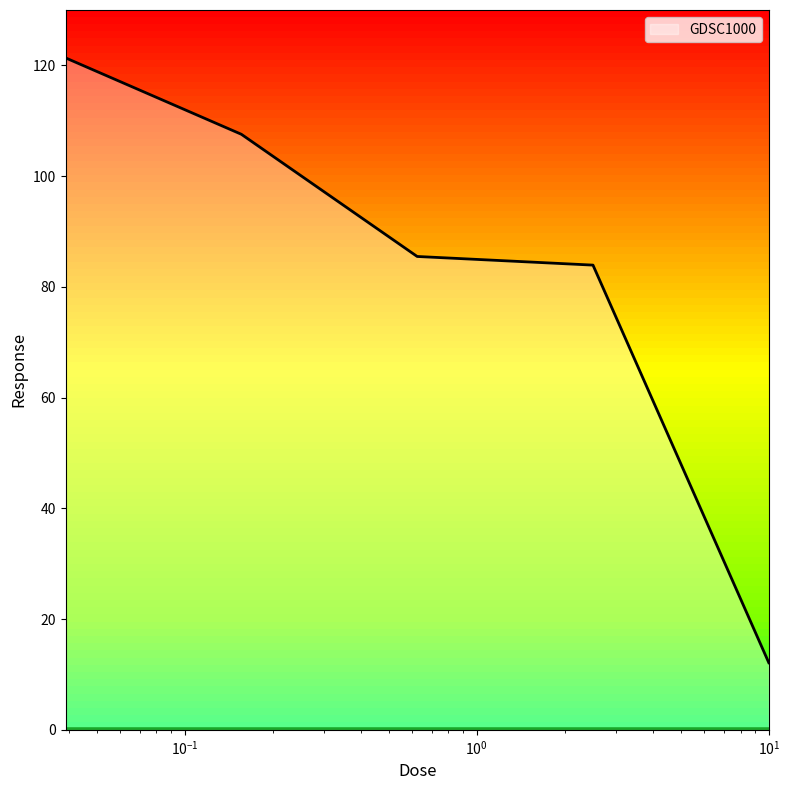

How many values exceed 85?

3